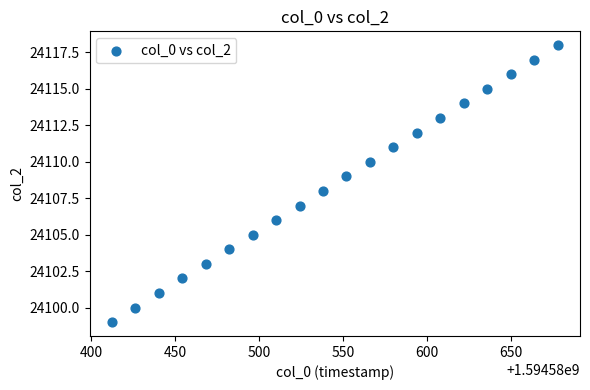

What is the range of Y values (max minus min)?

19